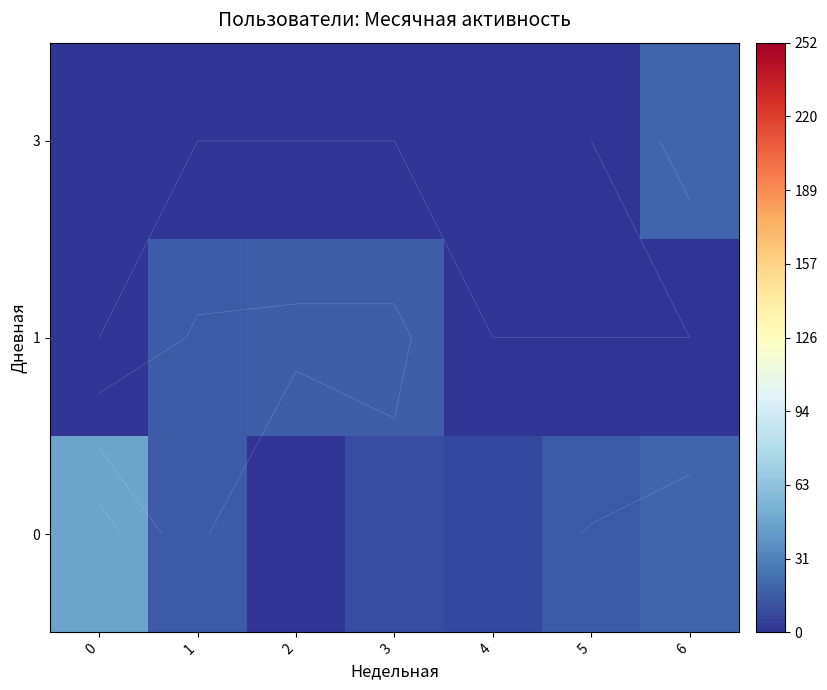

What is the average value of the row_0 series?

15.9